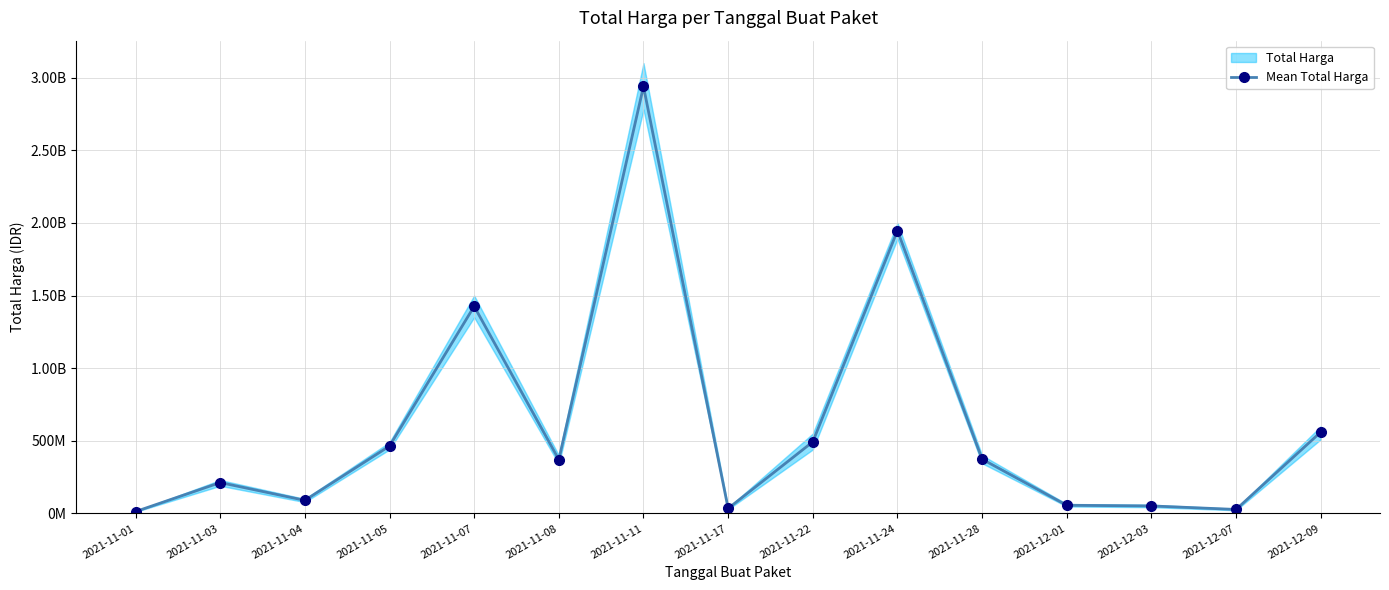

What is the label of the 7th point from the left?

2021-11-11